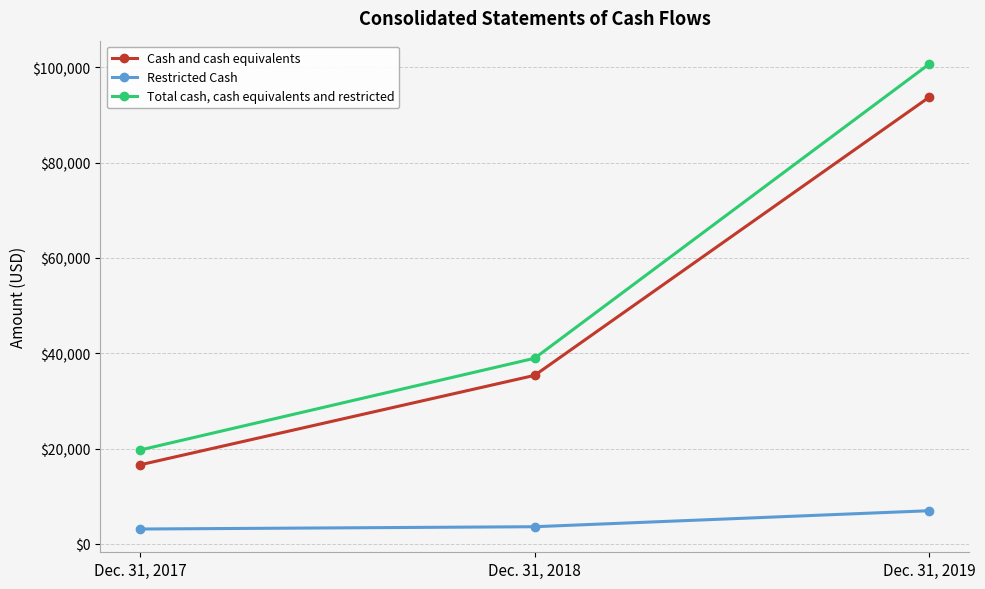

What is the difference between the highest and lowest values at Dec. 31, 2018?

35349